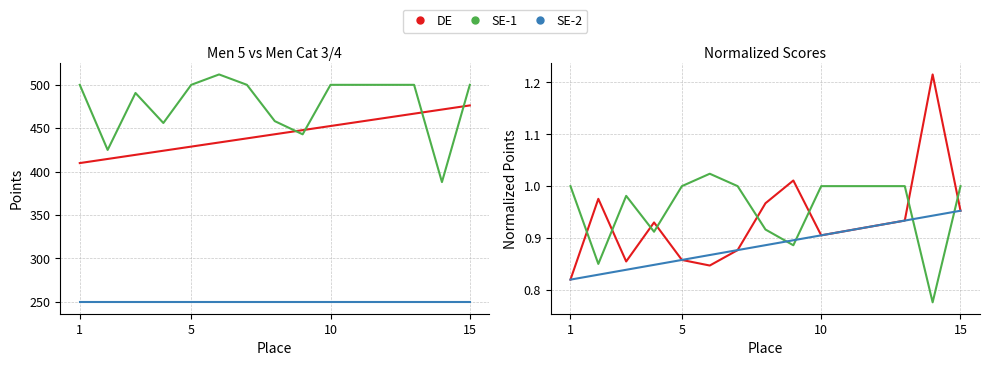

What value does the SE-2 series have at 10?

0.9